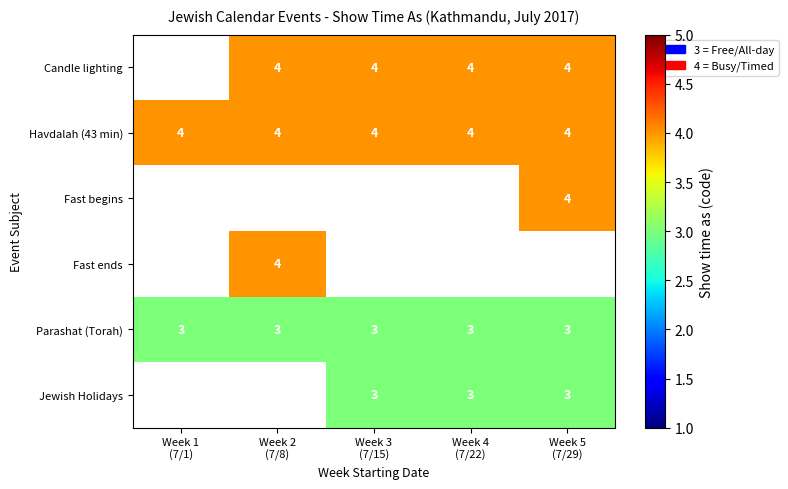

What is the lowest value of the Parashat (Torah) series?

3